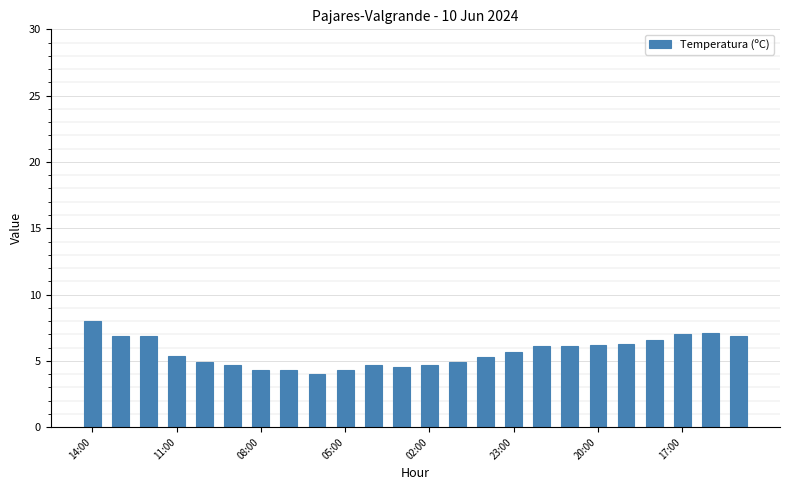

What is the maximum value shown in the chart?

8.0